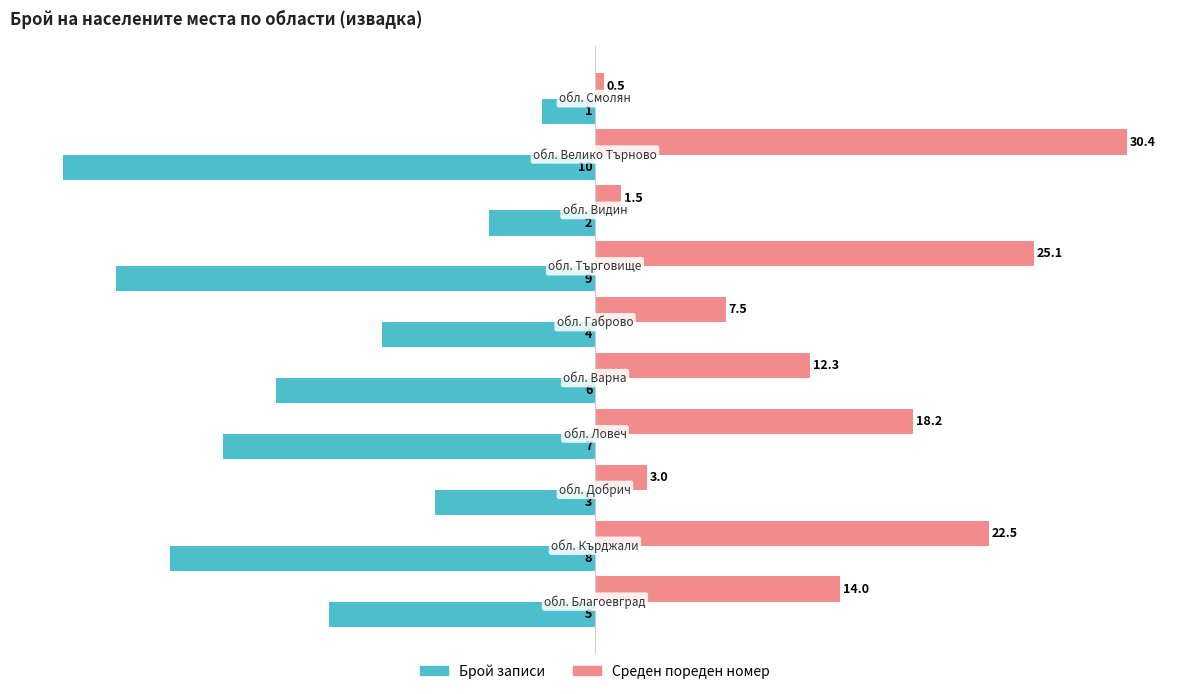

What are all the series names shown in the legend?

Брой записи, Среден пореден номер